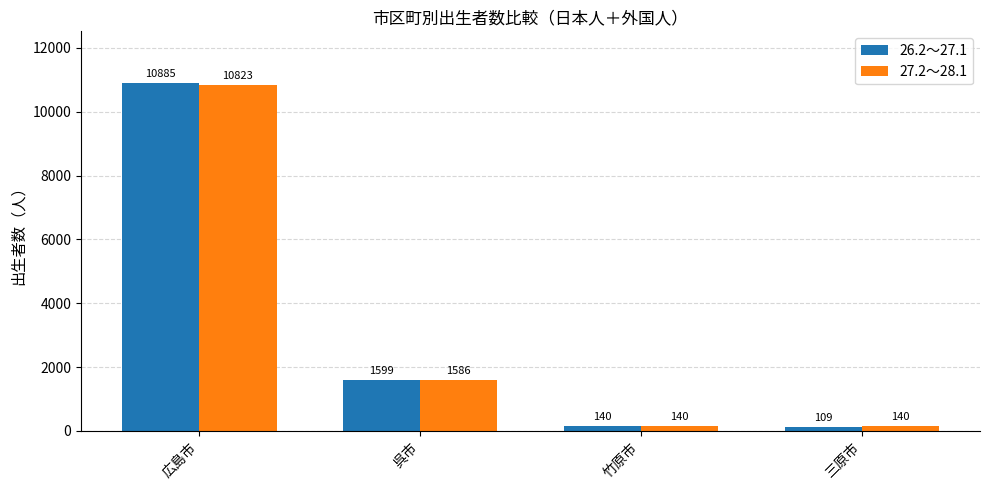

What is the difference between the maximum and minimum values in the 26.2～27.1 series?

10776